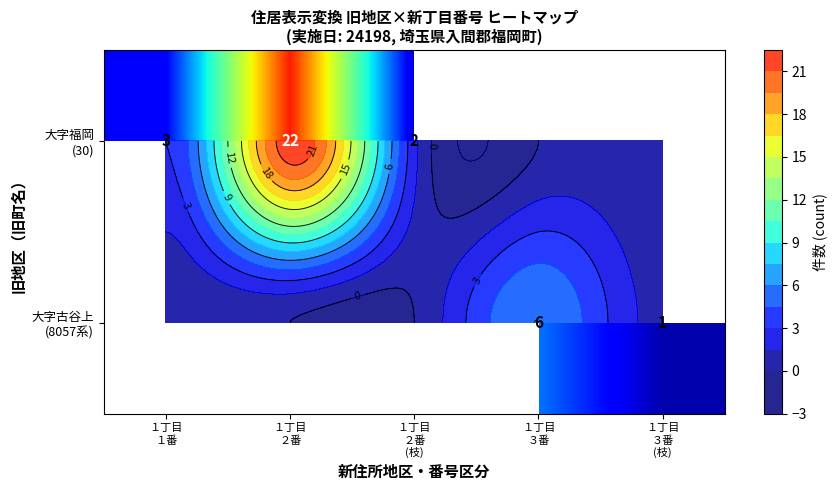

List the series in order of their overall mean, highest first.

大字福岡 (30), 大字古谷上 (8057系)